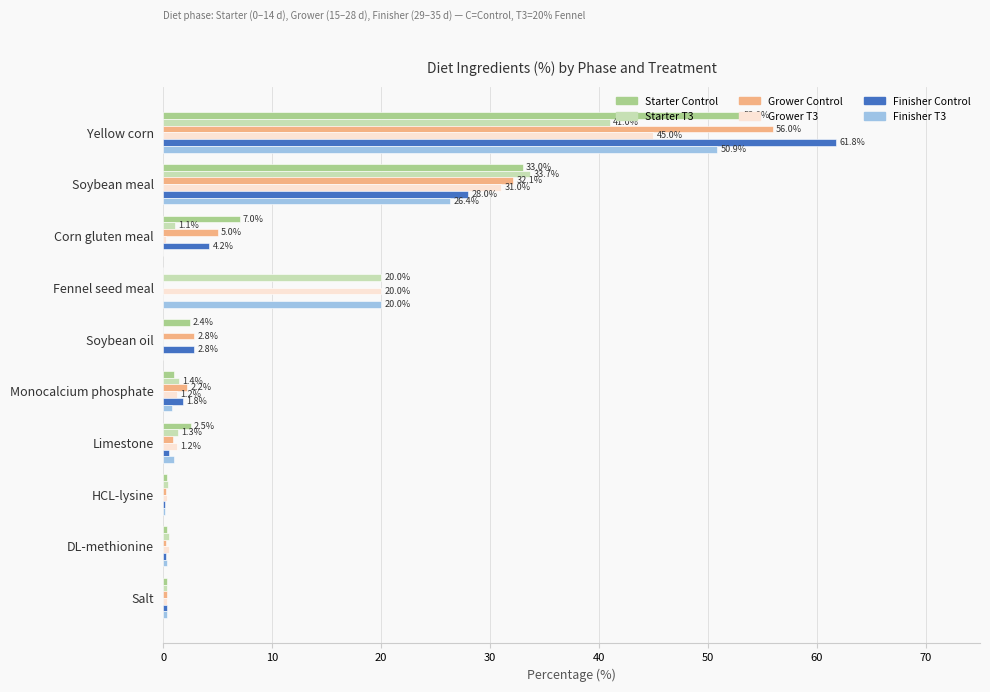

What is the total value across all series at Soybean meal?

184.1